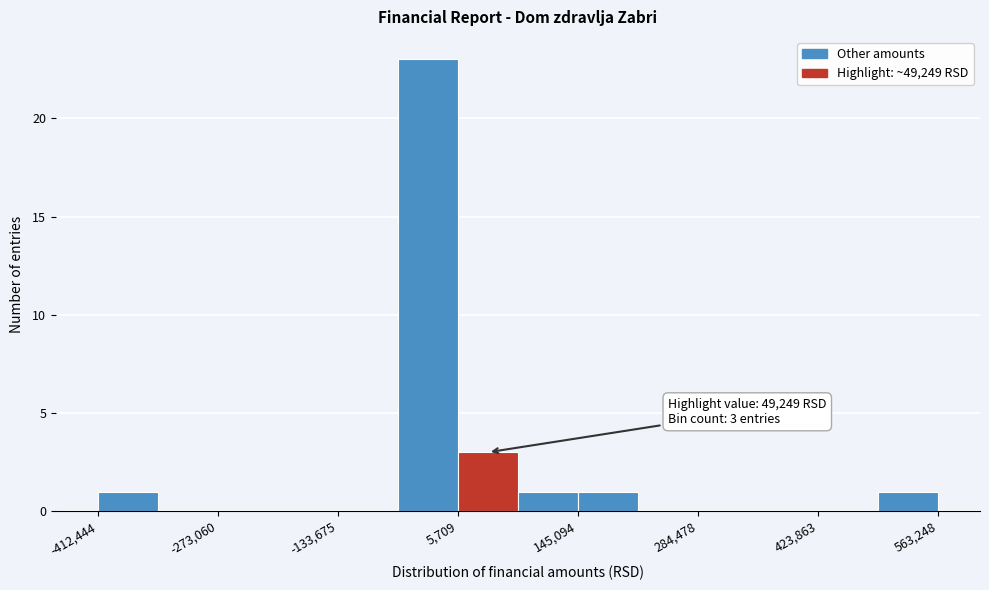

Around what value on the x-axis is the tallest bar? Give the approximate position of its centre, as read against the axis.

-20000